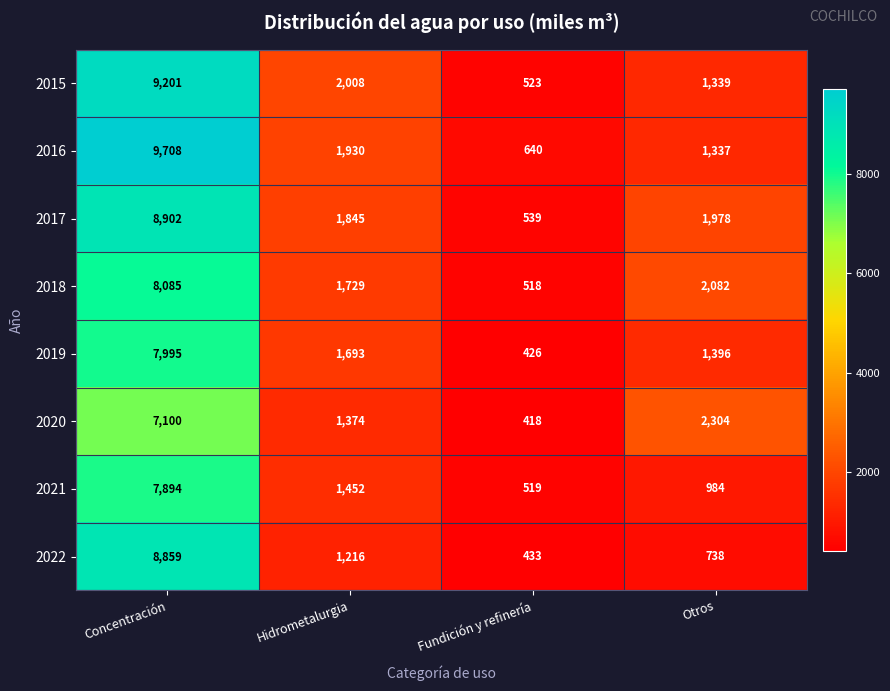

How many series are shown in this chart?

8